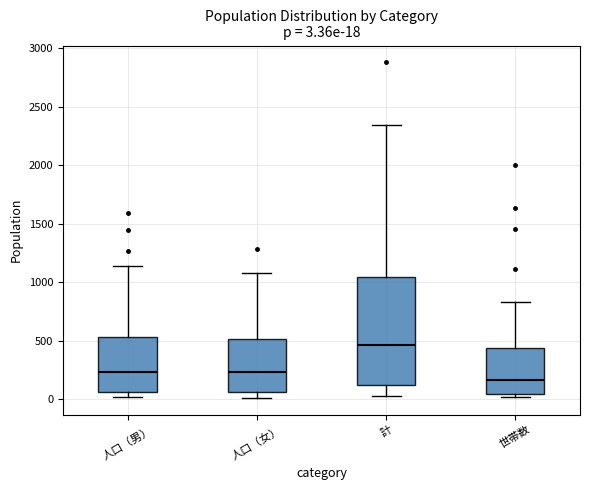

Comparing the boxes themselves (not the whiskers), which one is the tallest?

計